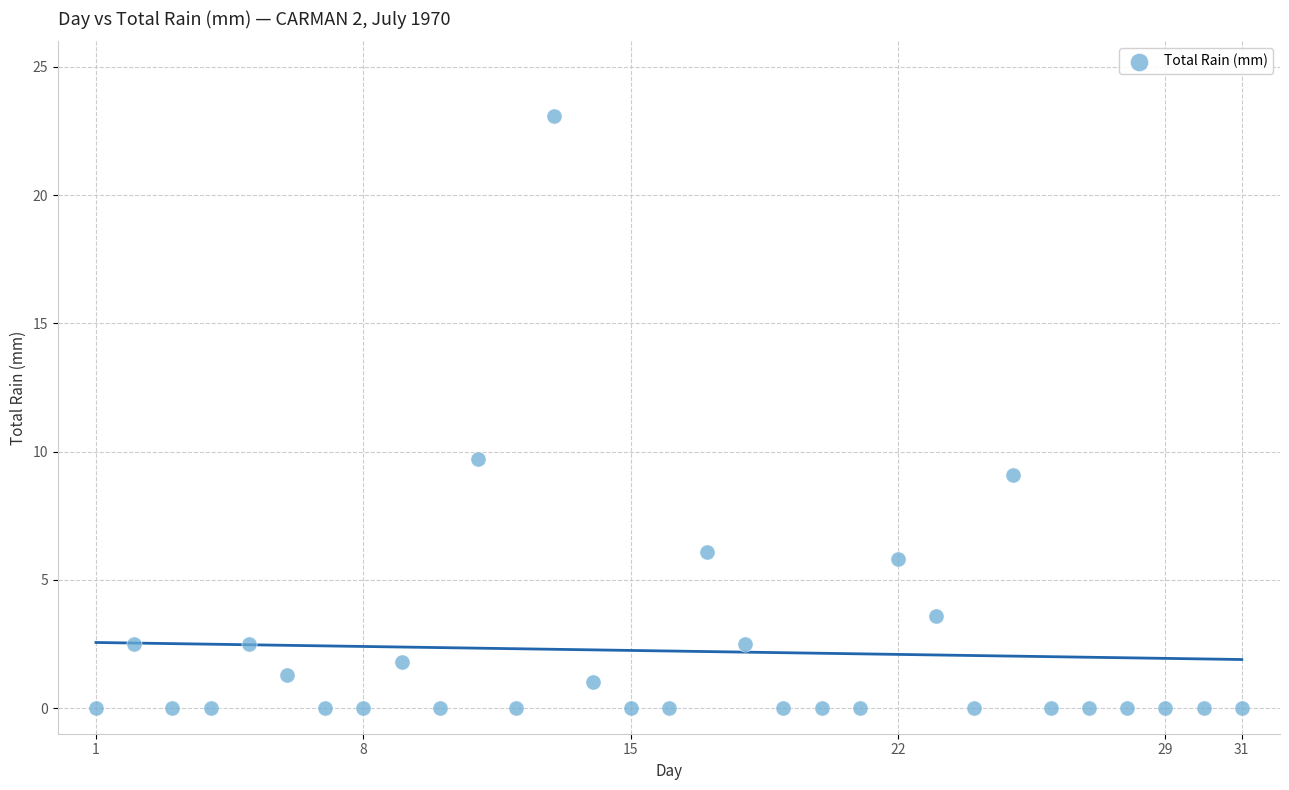

What Y value in the scatter plot is closest to 11?

9.7